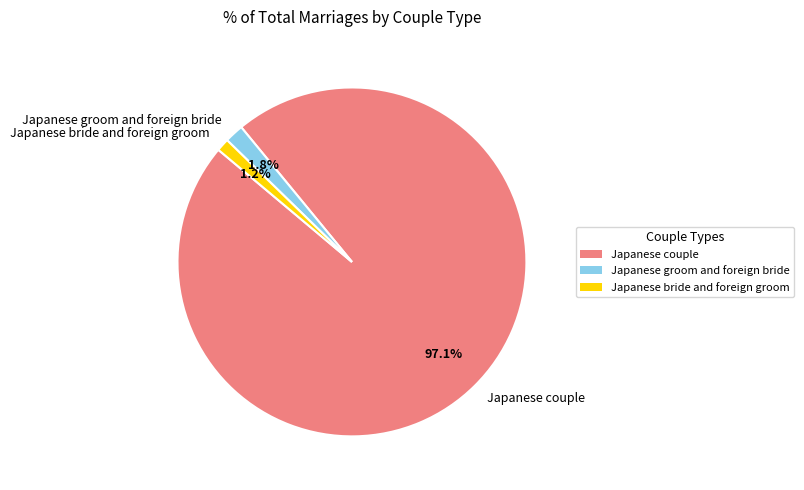

What is the largest slice in the pie chart?

Japanese couple